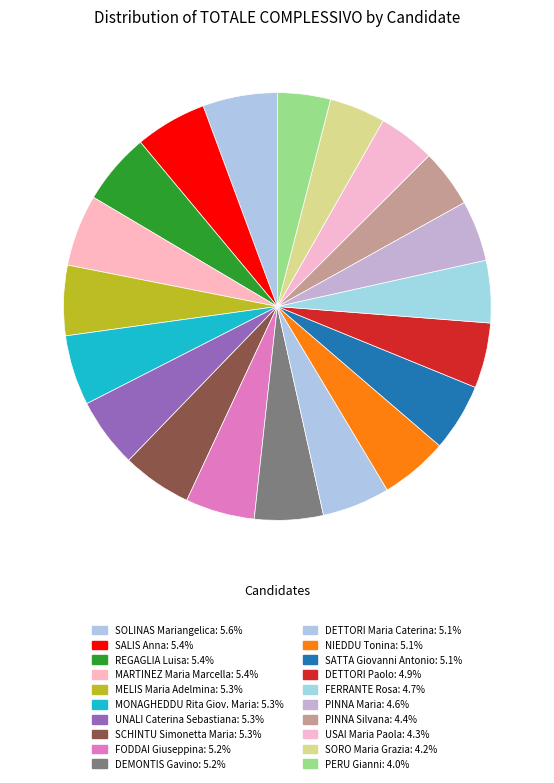

Rank the categories by value from lowest to highest.

PERU Gianni, SORO Maria Grazia, USAI Maria Paola, PINNA Silvana, PINNA Maria, FERRANTE Rosa, DETTORI Paolo, DETTORI Maria Caterina, NIEDDU Tonina, SATTA Giovanni Antonio, DEMONTIS Gavino, FODDAI Giuseppina, UNALI Caterina Sebastiana, SCHINTU Simonetta Maria, MELIS Maria Adelmina, MONAGHEDDU Rita Giov. Maria, SALIS Anna, REGAGLIA Luisa, MARTINEZ Maria Marcella, SOLINAS Mariangelica